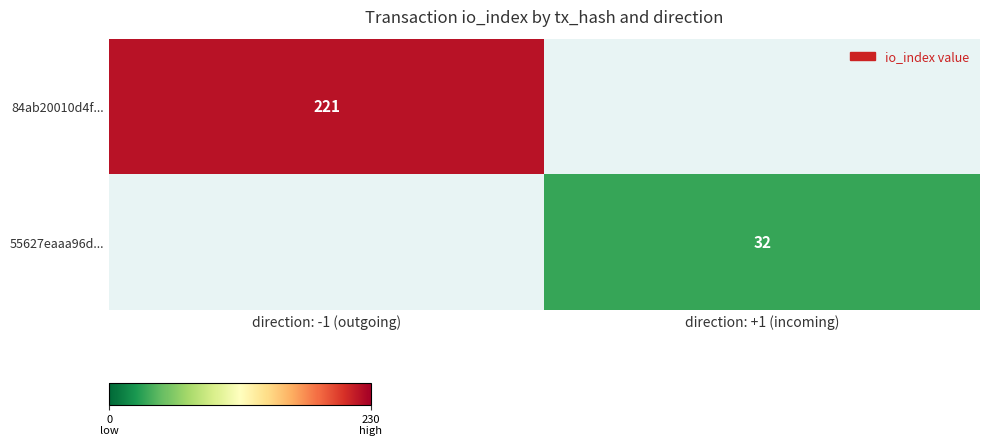

What is the maximum value shown in the chart?

221.0